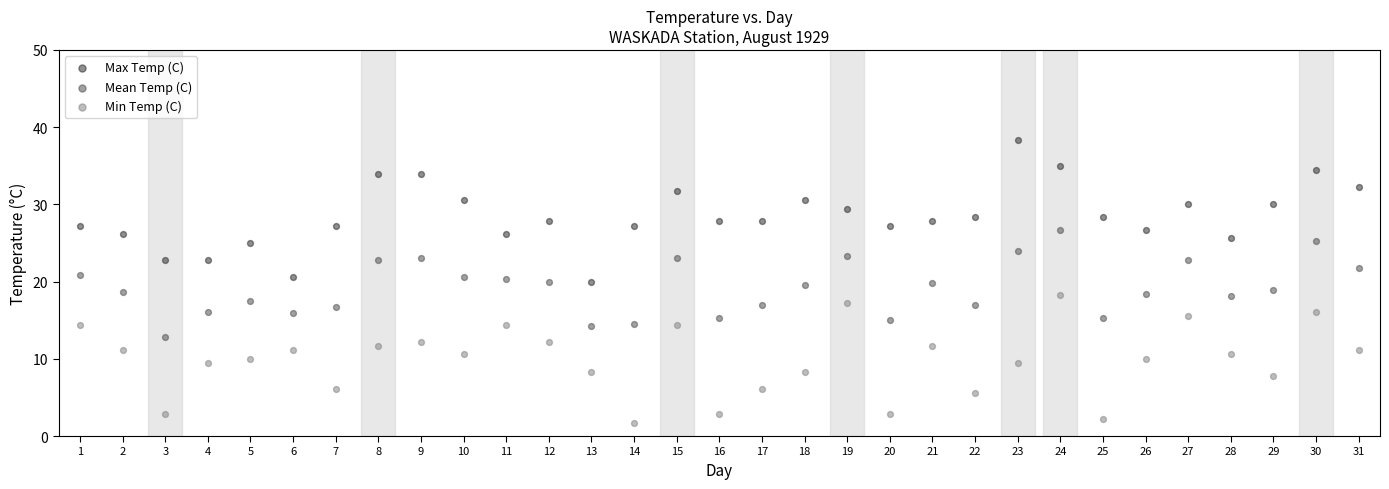

Which series has the widest spread of Y values?

Max Temp (C)